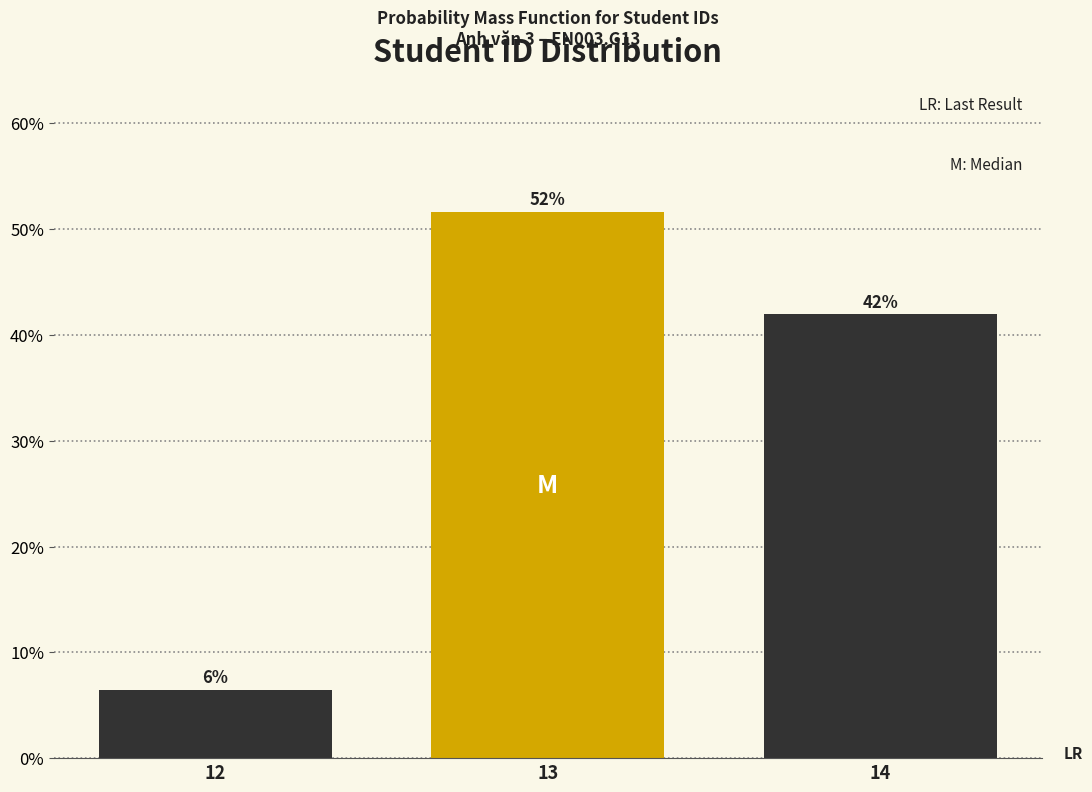

How many bars are there in total?

3